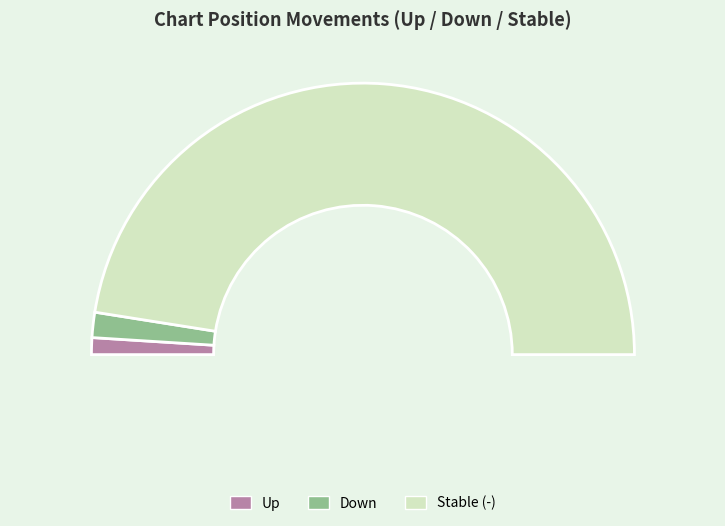

Which slice represents more than half of the pie?

-